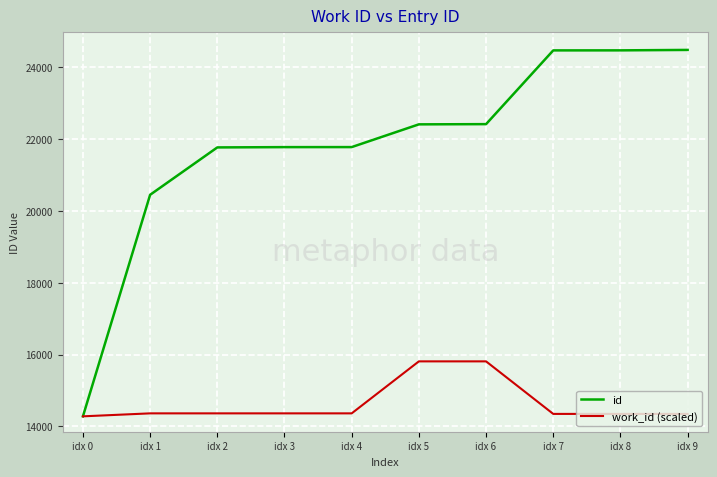

What is the total value across all series at idx 3?

36142.7